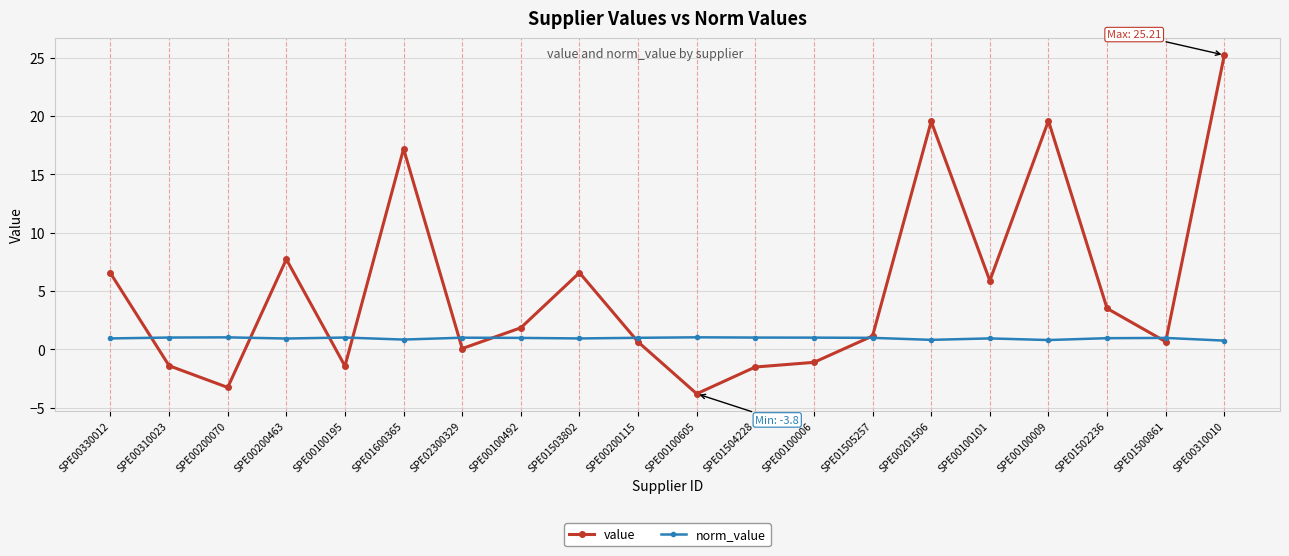

Is this an area chart (filled region under the line)?

No